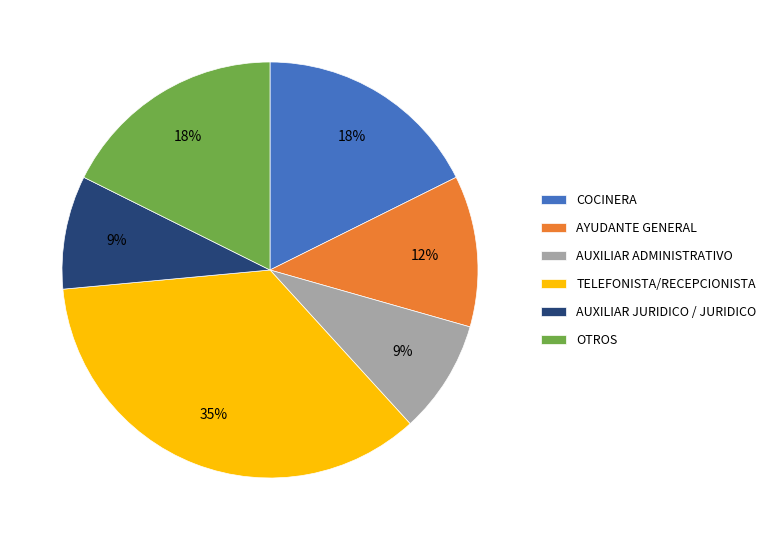

Which slice is the largest?

TELEFONISTA/RECEPCIONISTA